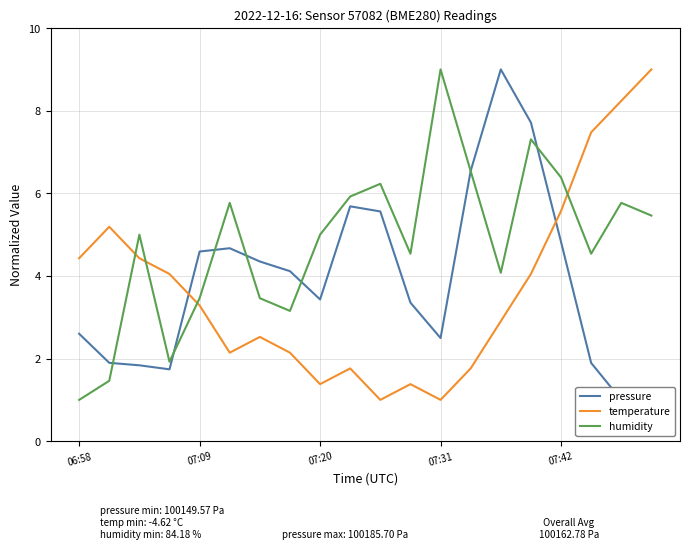

At how many categories does at least one series exceed 5?

12